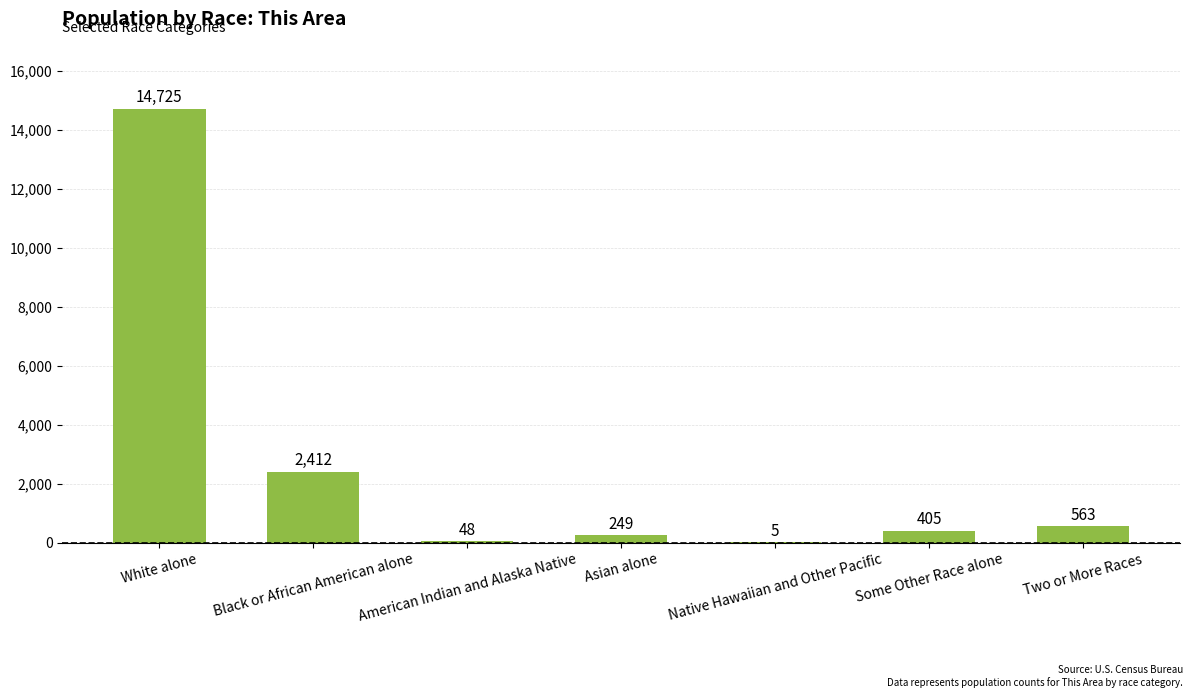

What is the greatest value displayed?

14725